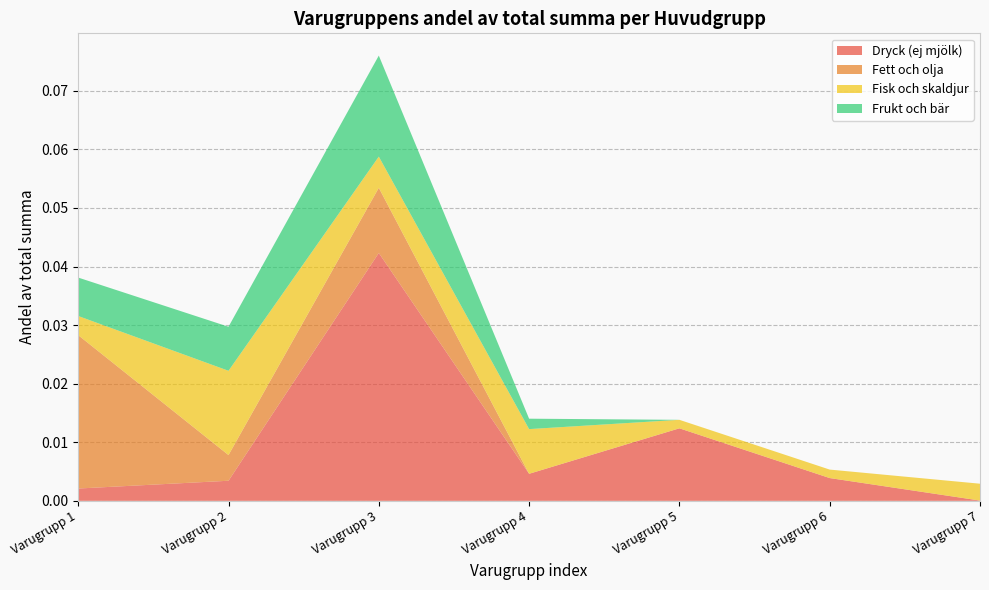

Reading left to right, transcribe all the data shown in this chart.

Dryck (ej mjölk): Varugrupp 1=0.0	Varugrupp 2=0.0	Varugrupp 3=0.0	Varugrupp 4=0.0	Varugrupp 5=0.0	Varugrupp 6=0.0	Varugrupp 7=0.0
Fett och olja: Varugrupp 1=0.0	Varugrupp 2=0.0	Varugrupp 3=0.0	Varugrupp 4=0.0	Varugrupp 5=0.0	Varugrupp 6=0.0	Varugrupp 7=0.0
Fisk och skaldjur: Varugrupp 1=0.0	Varugrupp 2=0.0	Varugrupp 3=0.0	Varugrupp 4=0.0	Varugrupp 5=0.0	Varugrupp 6=0.0	Varugrupp 7=0.0
Frukt och bär: Varugrupp 1=0.0	Varugrupp 2=0.0	Varugrupp 3=0.0	Varugrupp 4=0.0	Varugrupp 5=0.0	Varugrupp 6=0.0	Varugrupp 7=0.0